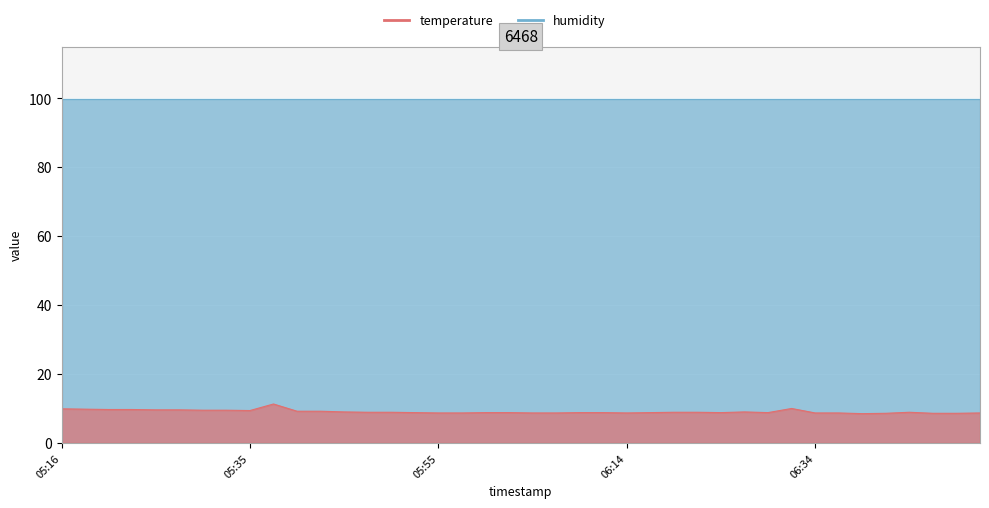

Is it true that the value at 05:35 is 9.4?

True